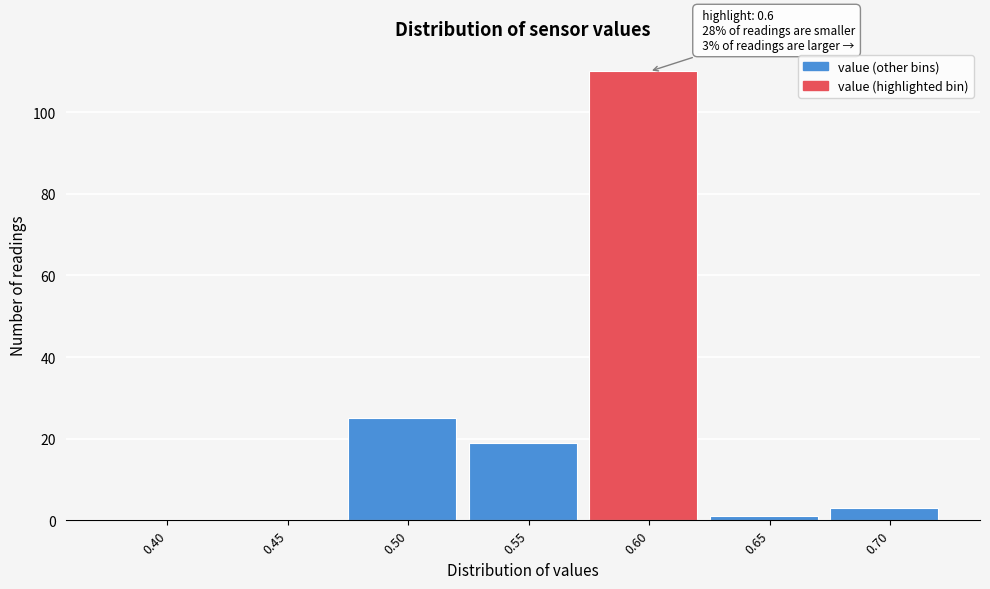

Reading left to right, list all the values displayed in this chart.

0.40=0	0.45=0	0.50=25	0.55=19	0.60=110	0.65=1	0.70=3